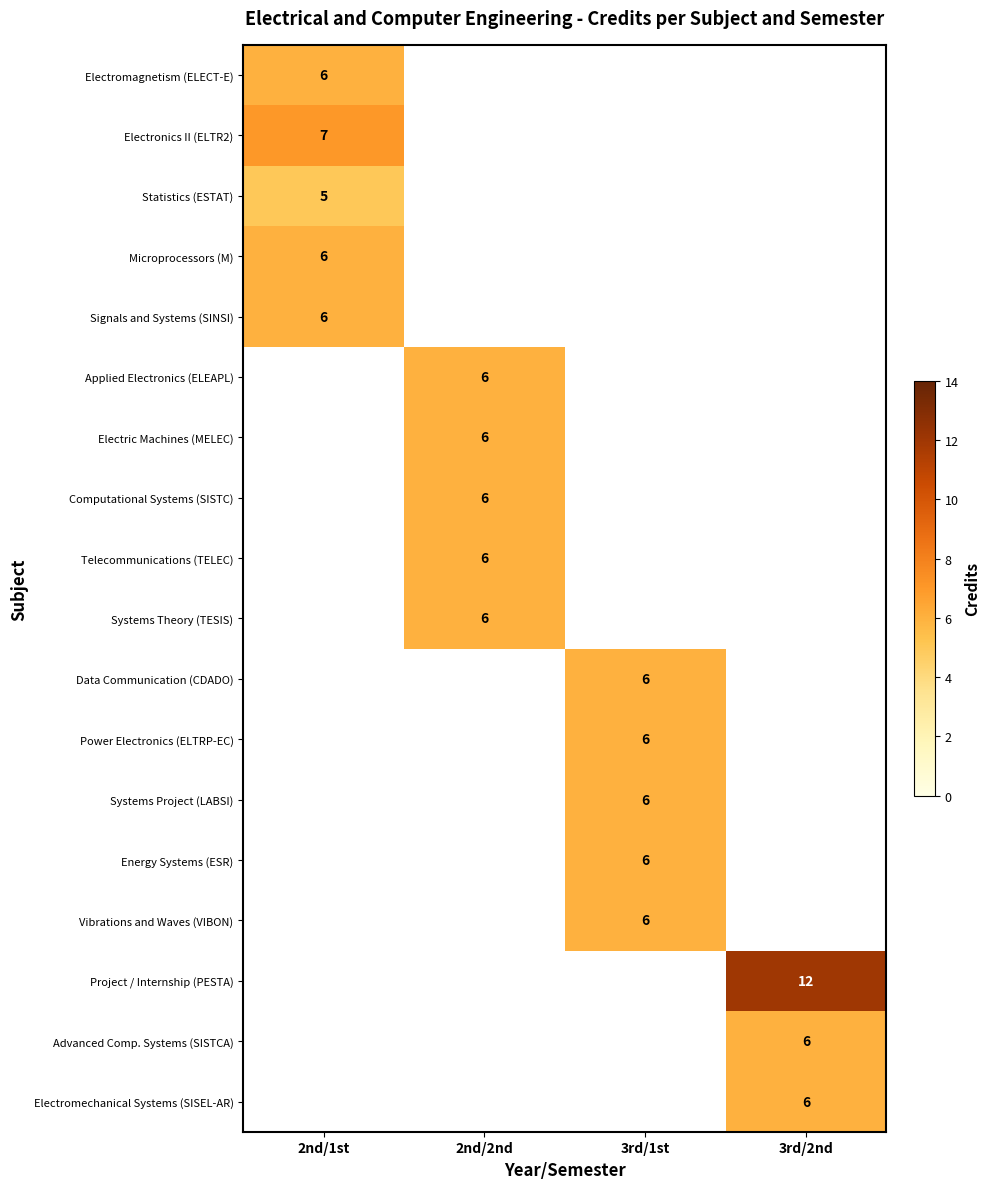

True or false: Applied Electronics (ELEAPL) has a value of 6 at 2nd/2nd.

True